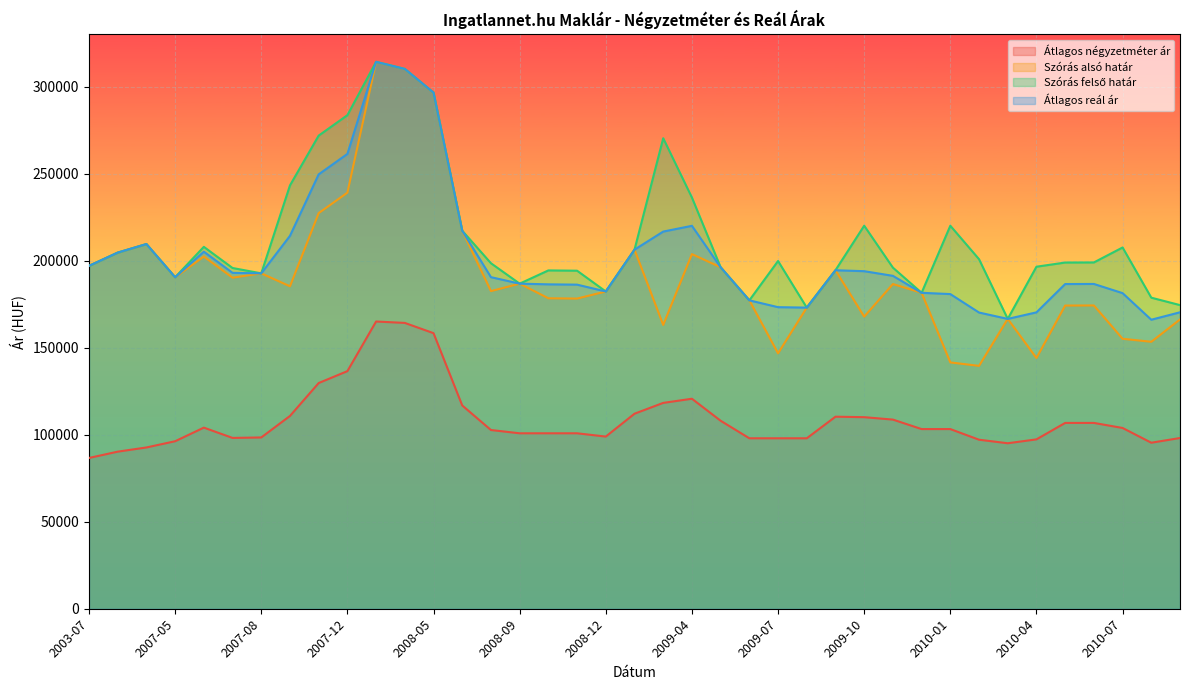

At 2008-10, list the series in order from smallest to largest.

Átlagos négyzetméter ár, Szórás alsó határ, Átlagos reál ár, Szórás felső határ